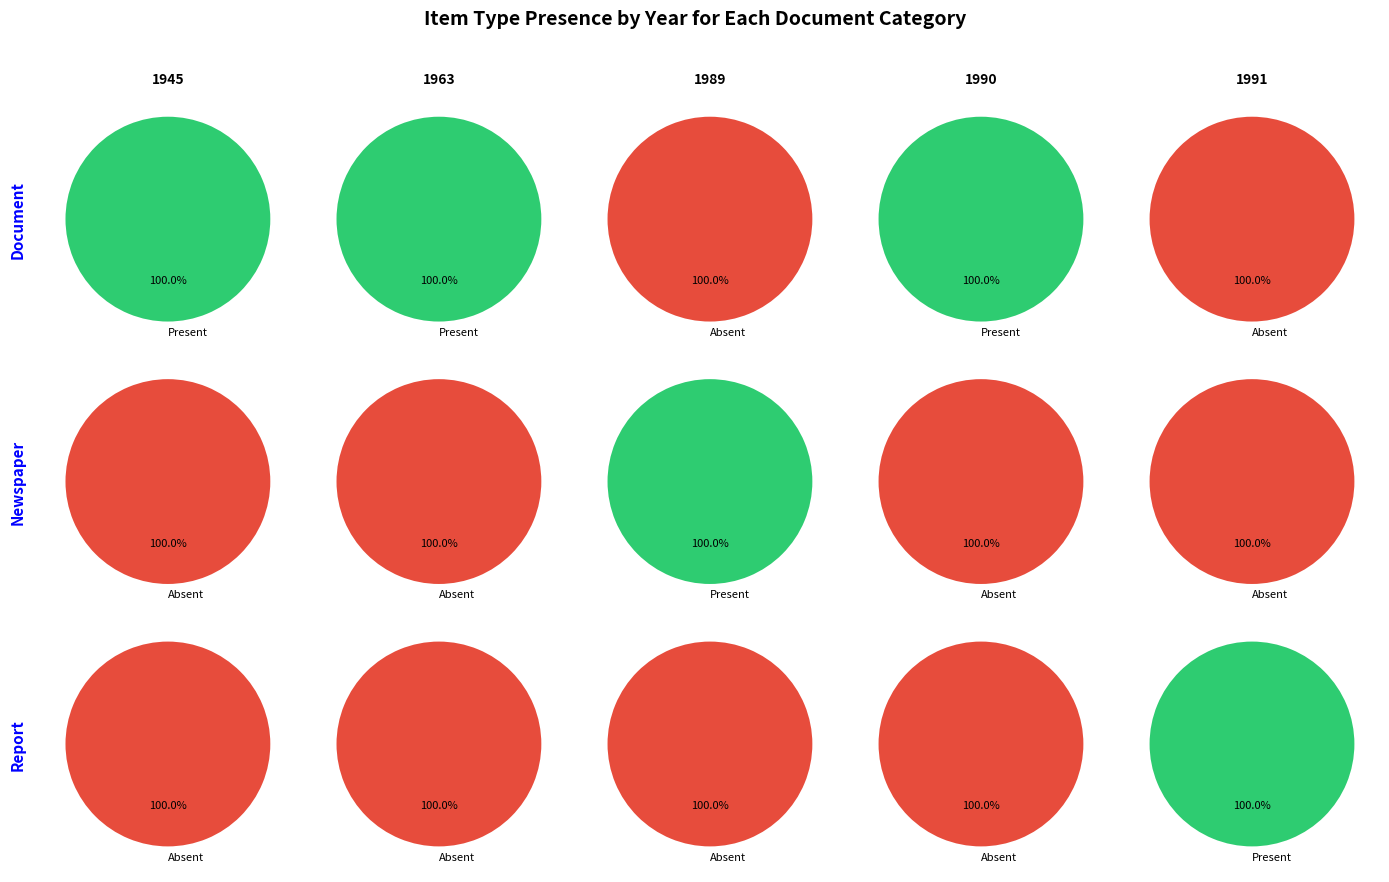

To the nearest percent, what is the difference between the 4 and 5 slice percentages?

100%